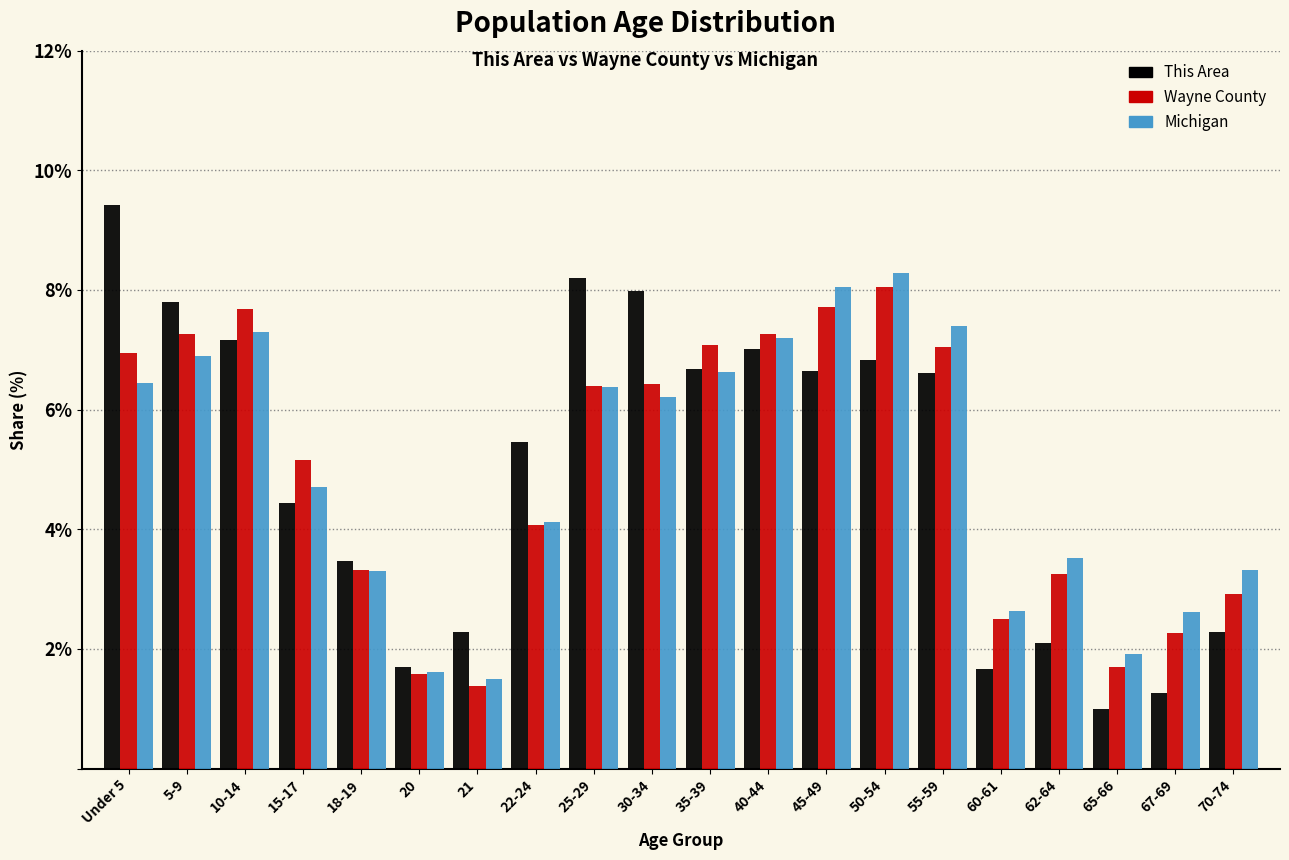

Which category has the highest value in the Wayne County series?

50-54